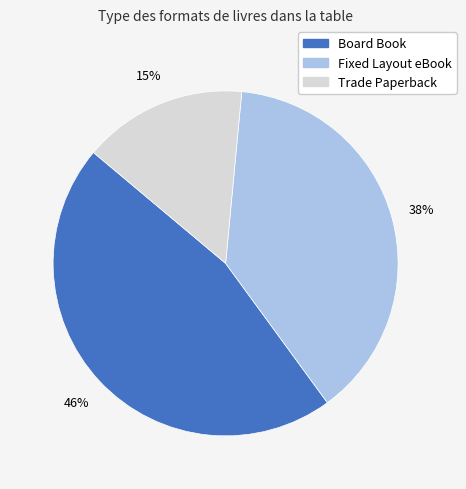

Which category has the biggest portion of the pie?

Board Book